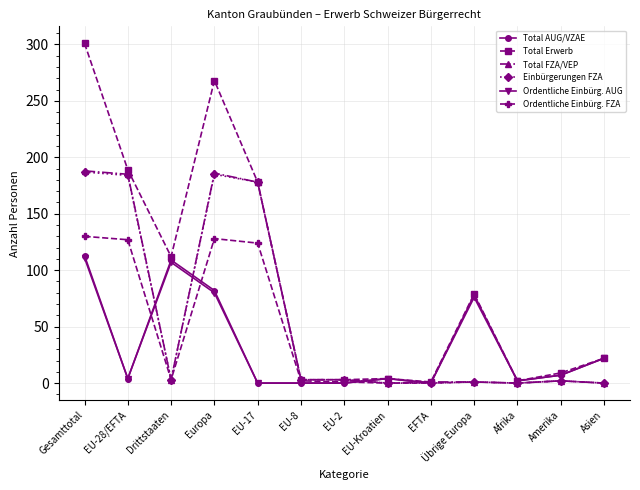

Which category has the highest value across all series?

Gesamttotal